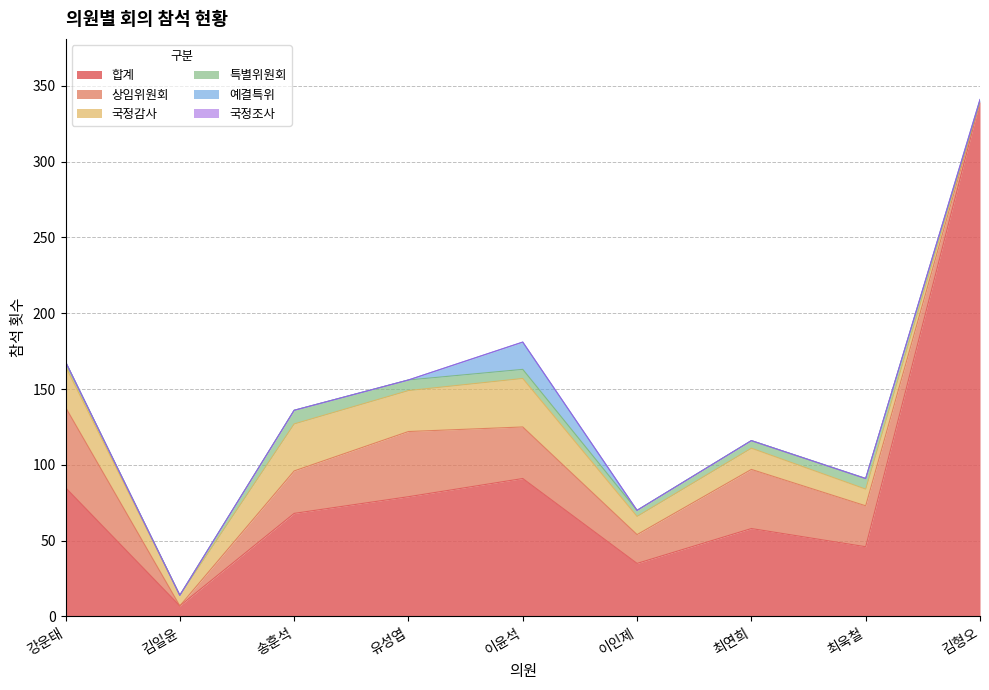

What position from the right is 유성엽?

6